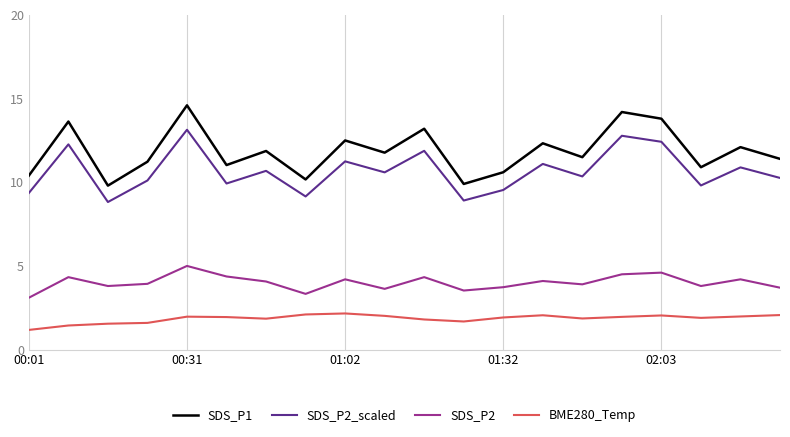

Which series has the largest total across all categories?

SDS_P1